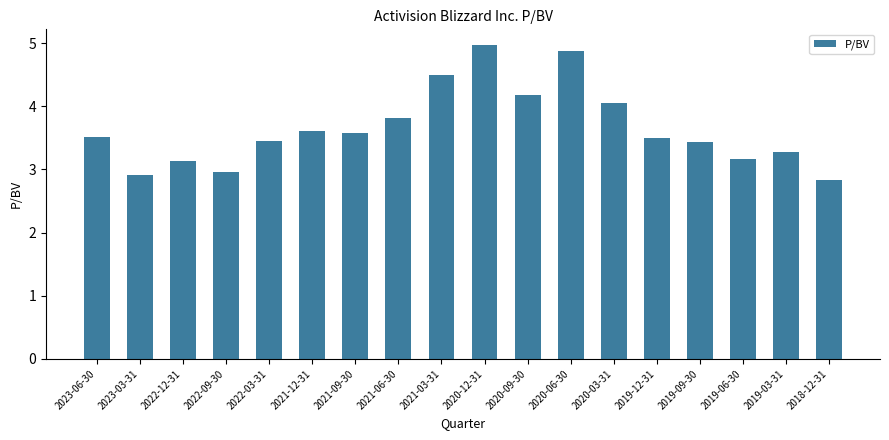

What is the difference between the maximum and minimum values?

2.1